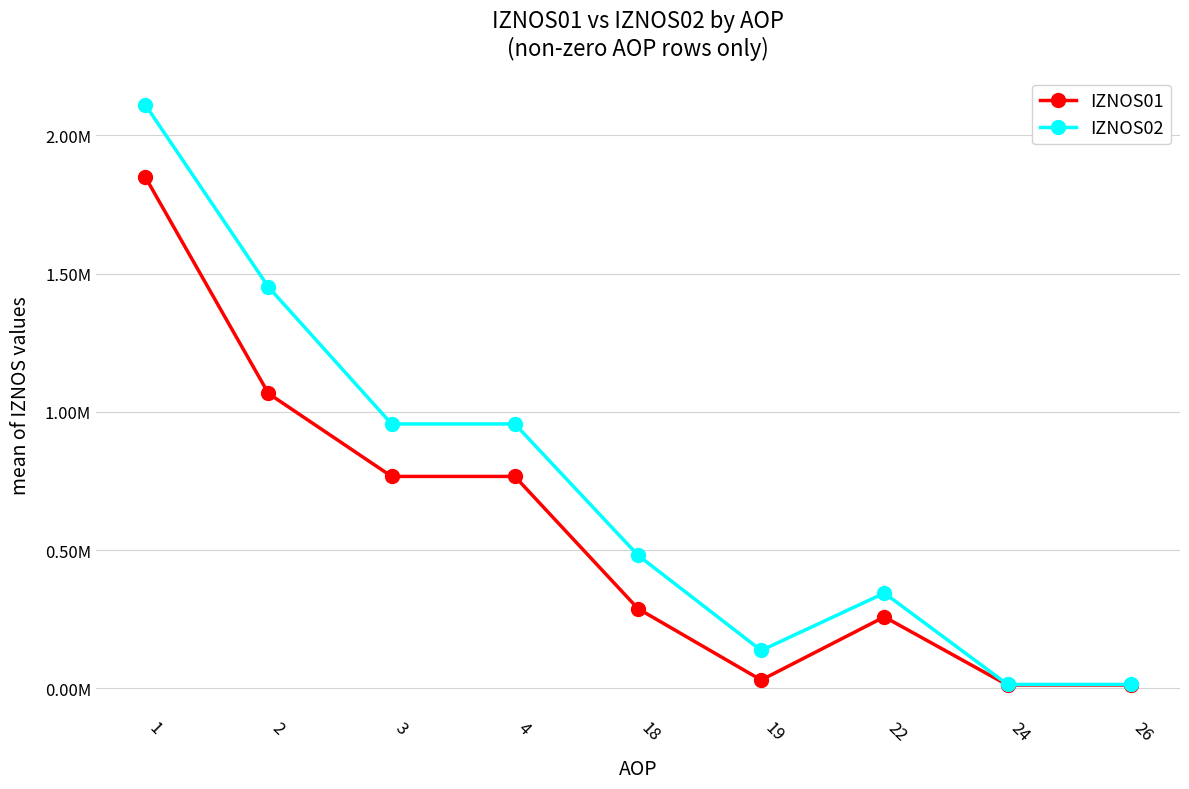

True or false: IZNOS01 has a value of 1077105.1 at 1.

False